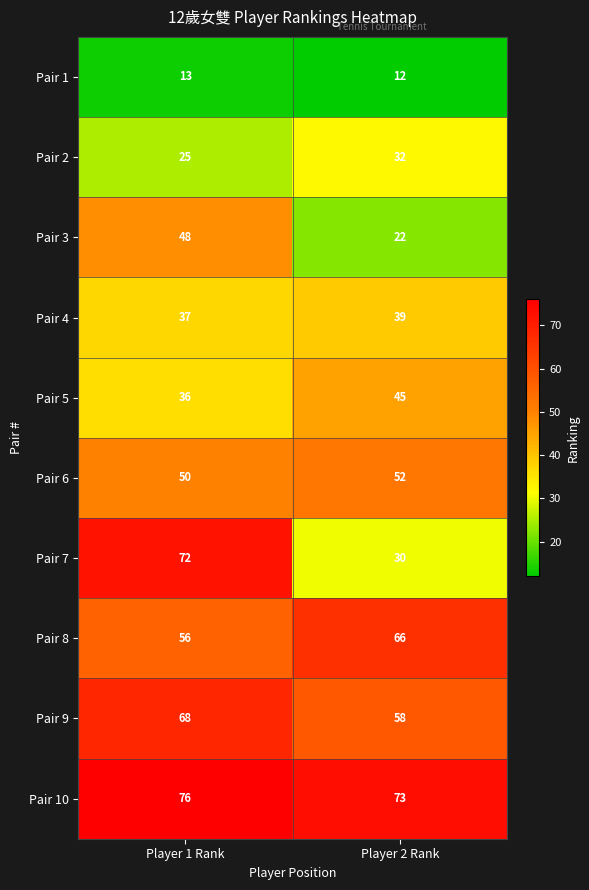

At which category is the sum across all series the highest?

Player 1 Rank